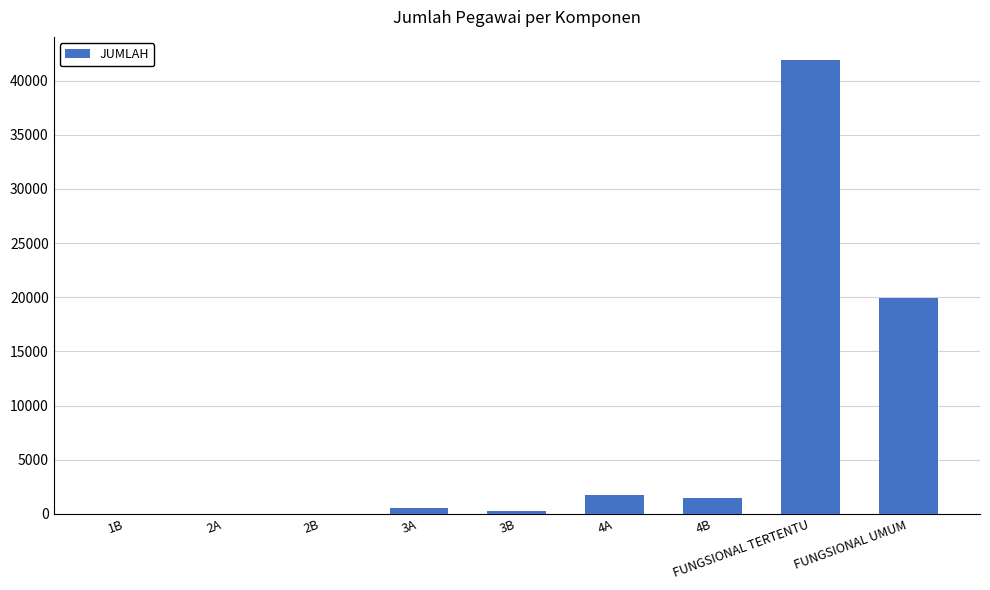

What is the change in value from 1B to 2A?

+37